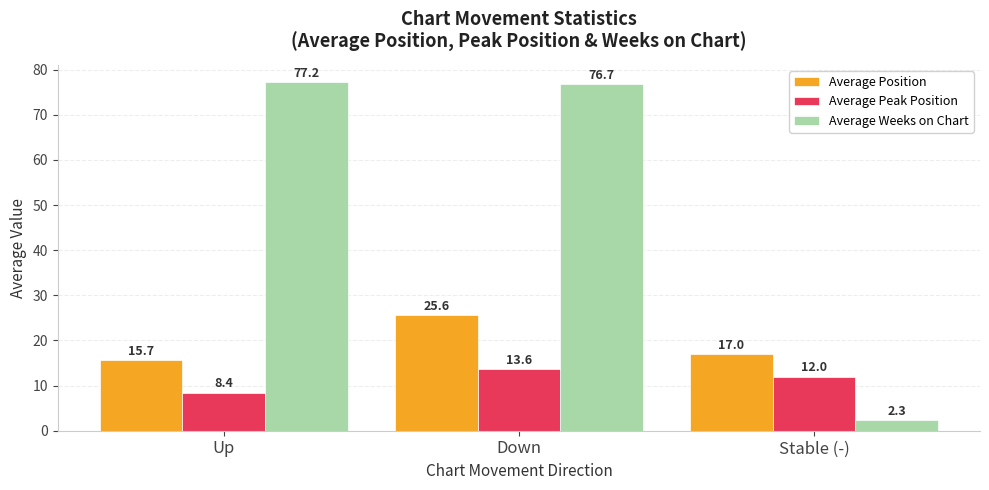

Are the bars horizontal?

No